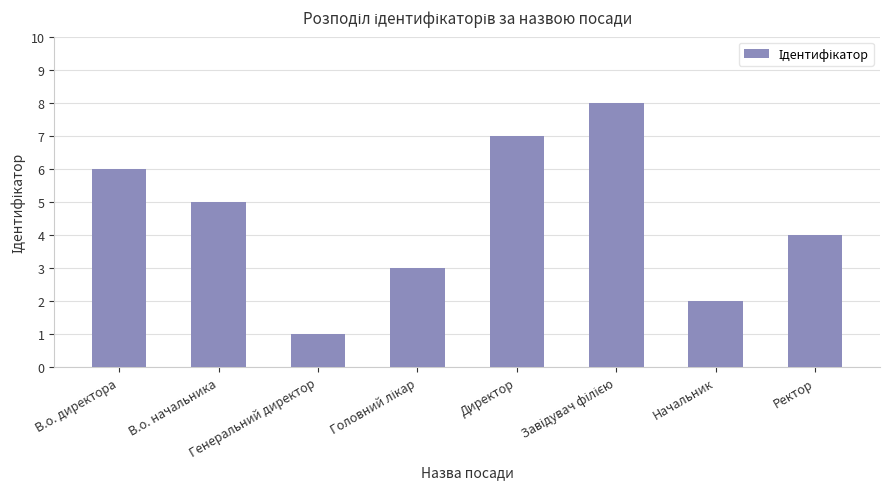

What is the sum of all values?

36